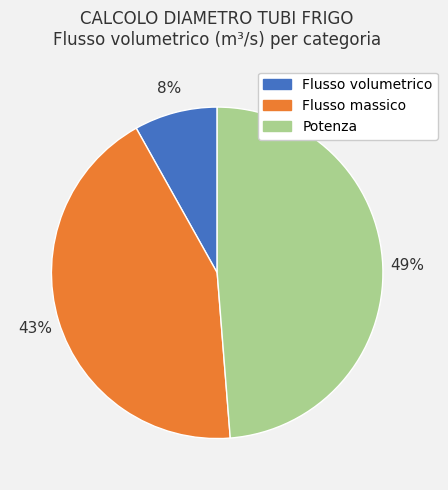

To the nearest percent, what percentage of the pie is Potenza?

49%